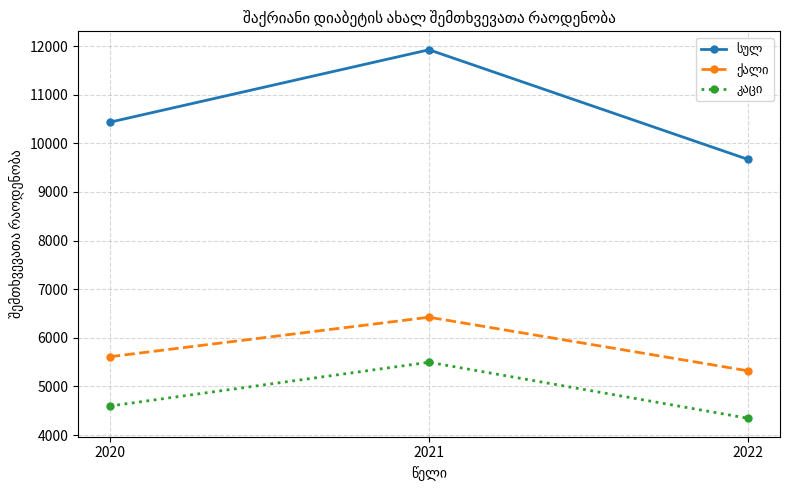

At how many categories does at least one series exceed 7151?

3